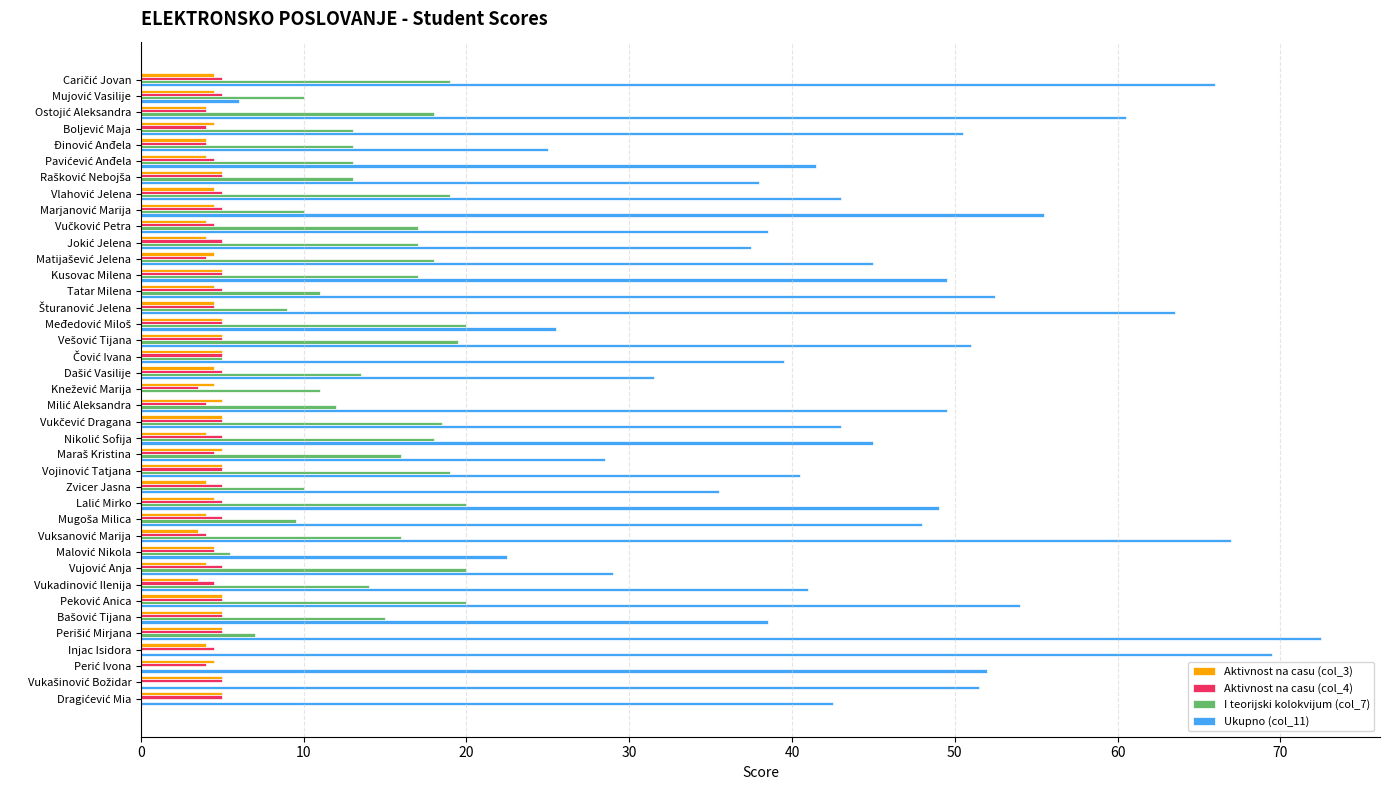

What is the sum of all I teorijski kolokvijum (col_7) values?

506.5